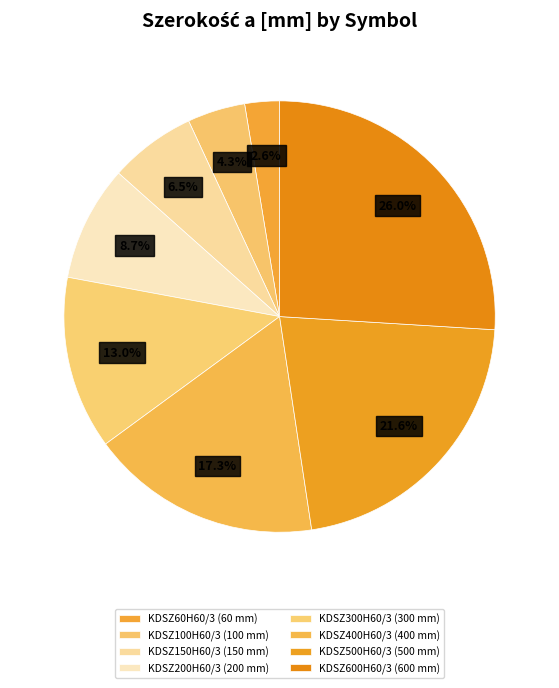

Which category has the smallest portion of the pie?

KDSZ60H60/3